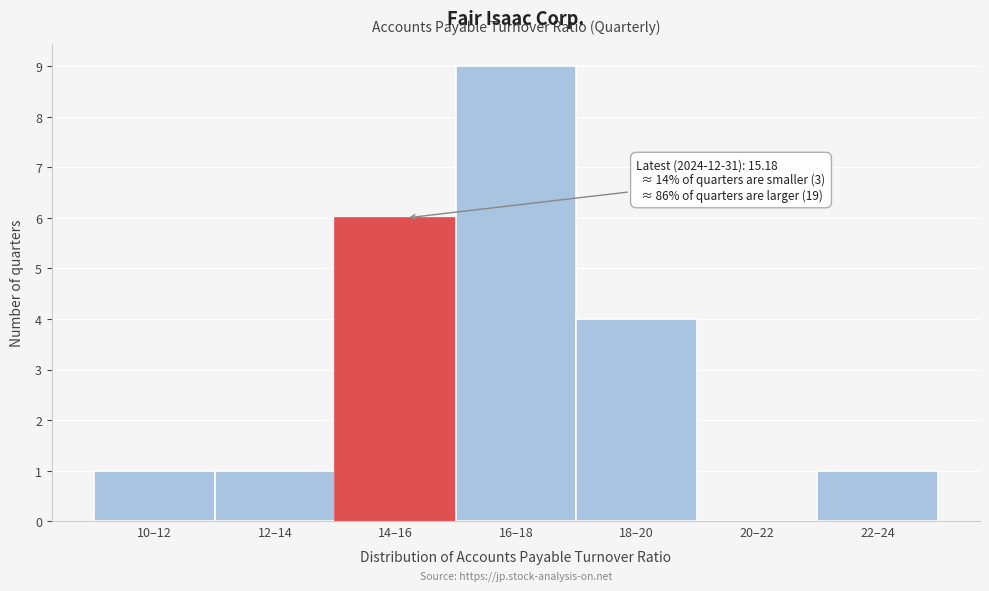

Reading left to right, extract all data points from this chart.

10–12=1	12–14=1	14–16=6	16–18=9	18–20=4	20–22=0	22–24=1